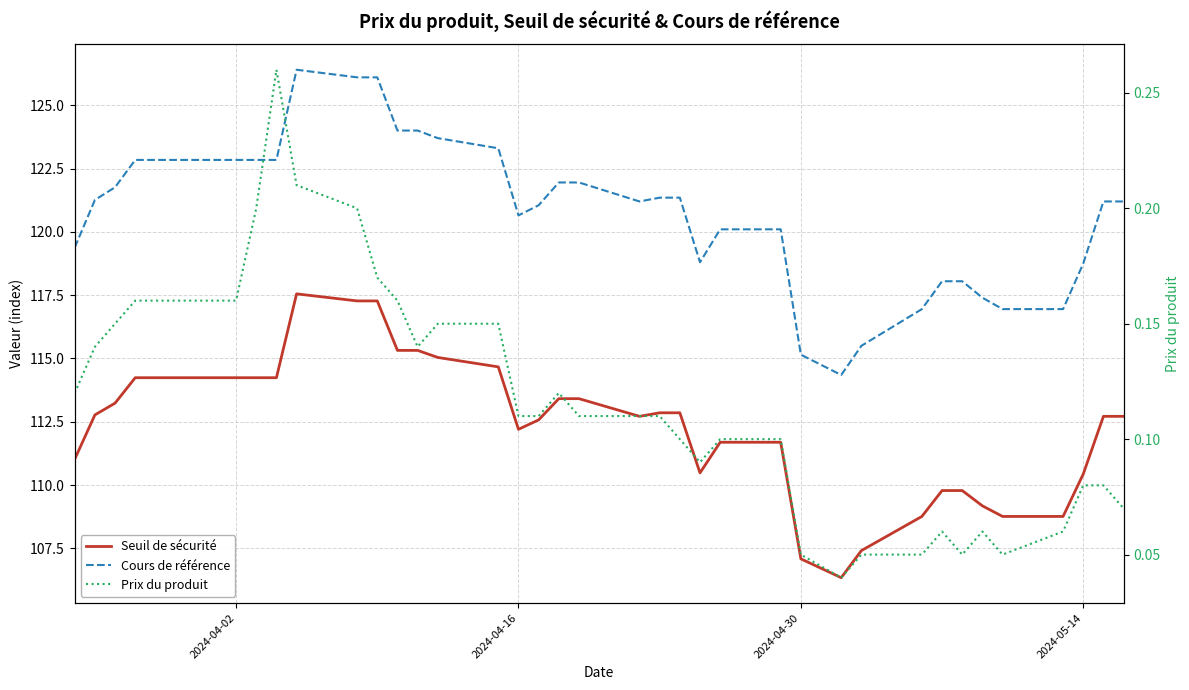

True or false: Prix du produit has a value of 0.3 at 2024-04-02.

False